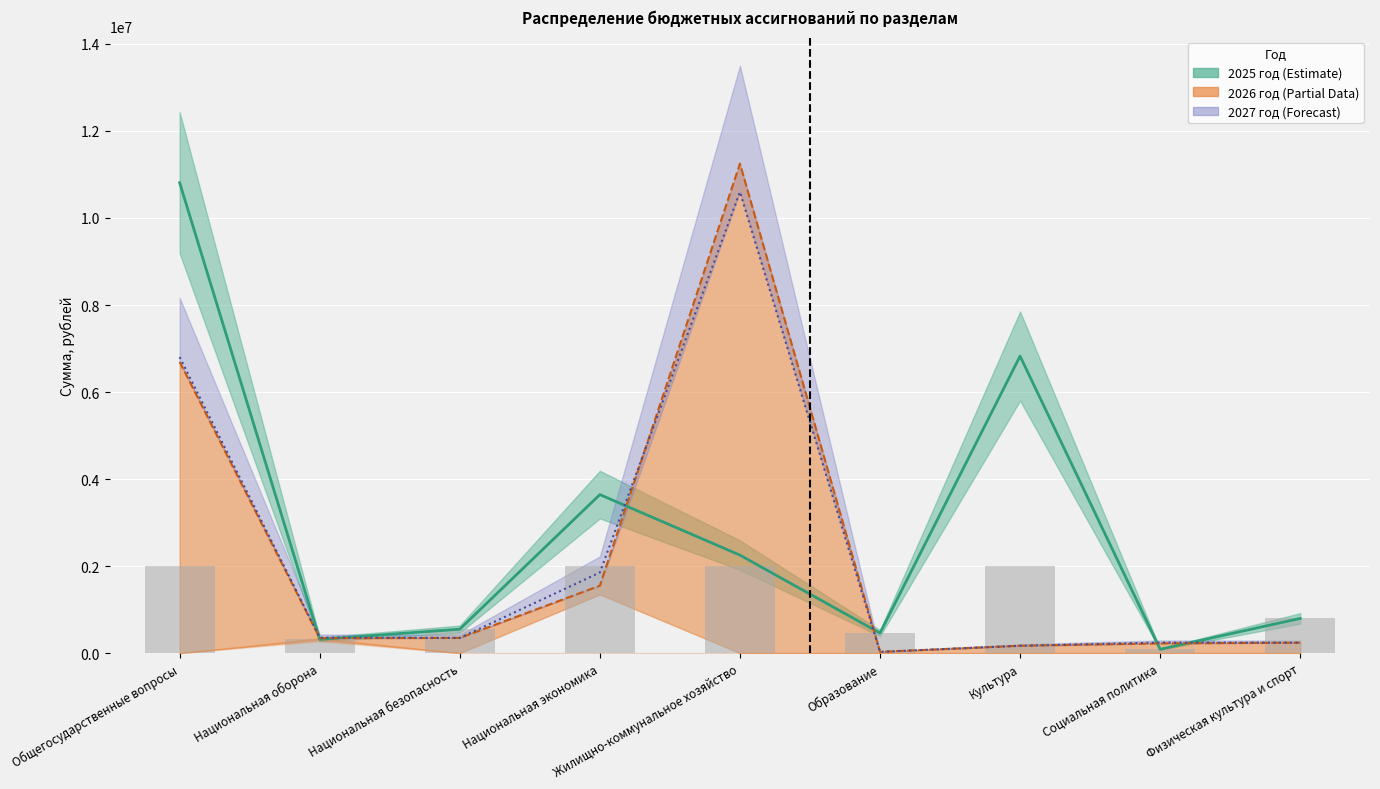

The 2026 (линия) series shows 240000.0 at Физическая культура и спорт. True or false?

True